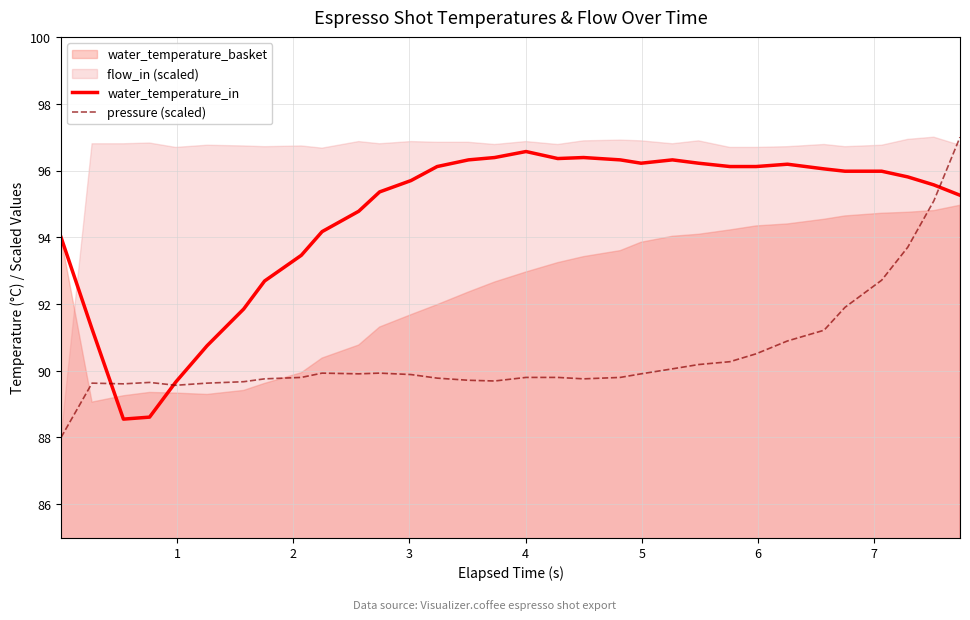

What is the maximum value for pressure (scaled)?

97.0